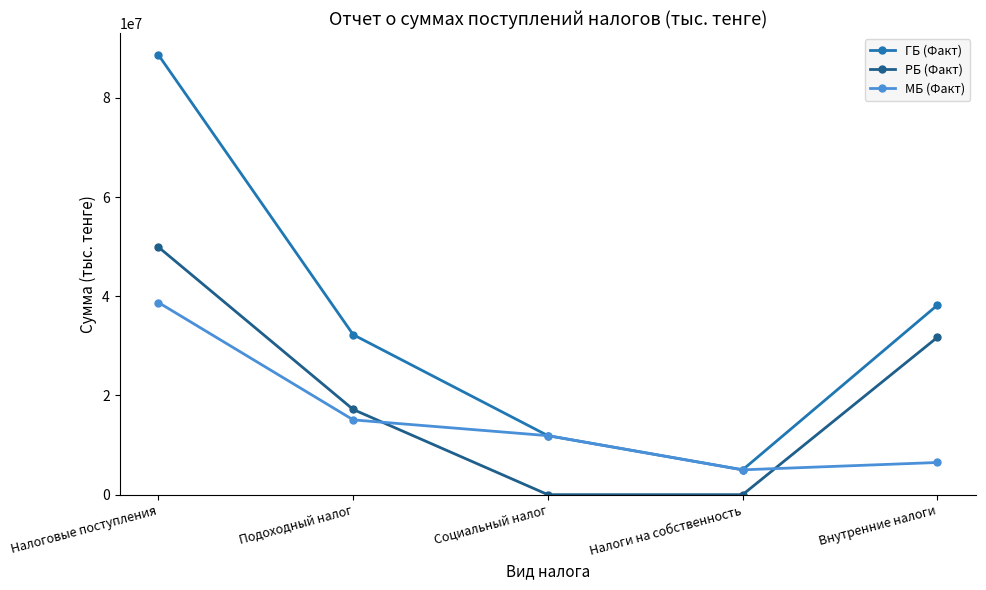

At which label is МБ (Факт) closest to 21879281?

Подоходный налог